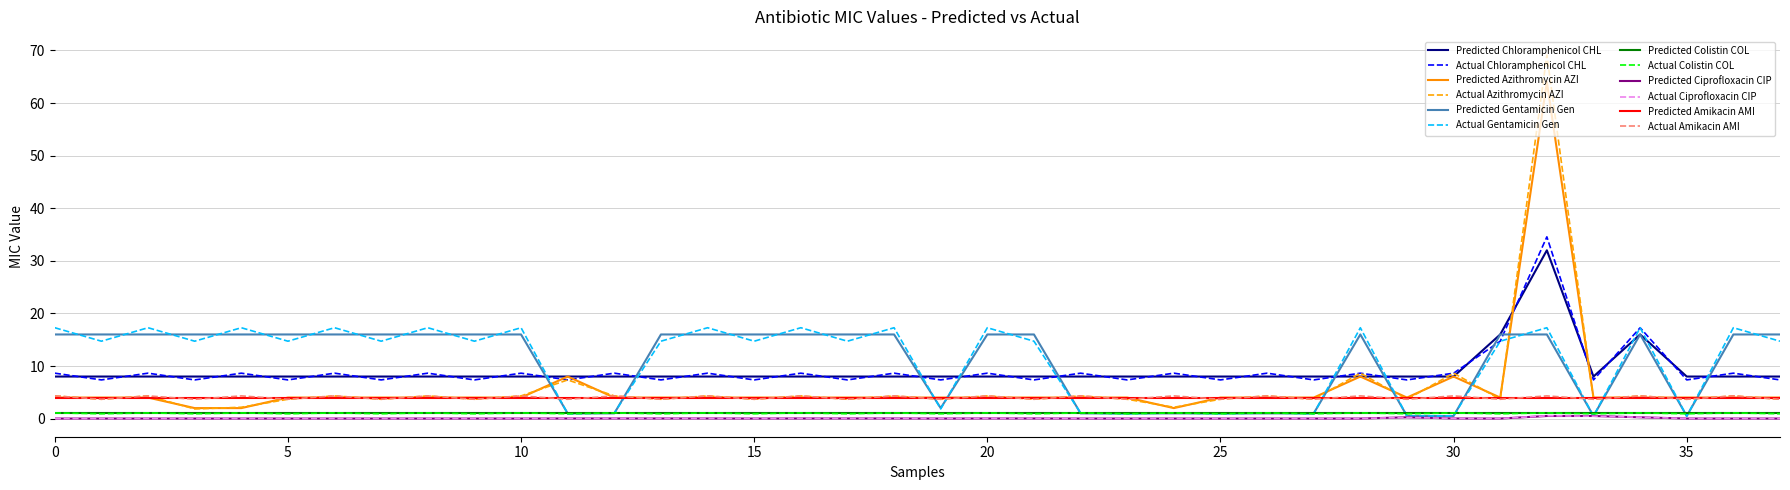

True or false: Actual Ciprofloxacin CIP and Predicted Chloramphenicol CHL intersect in this chart.

False